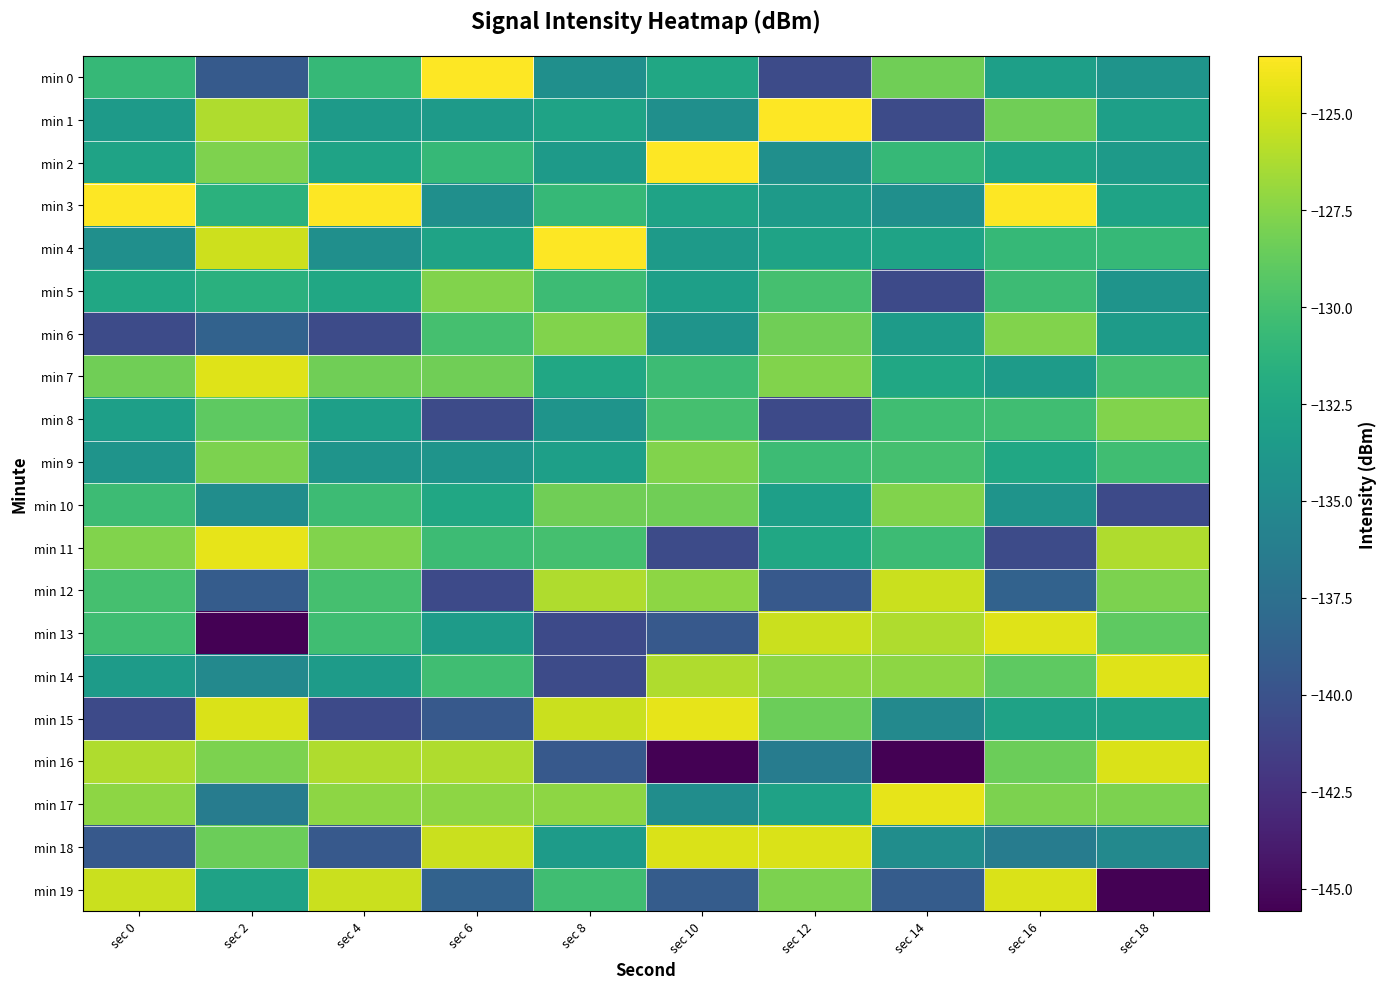

Reading left to right, extract all data points from this chart.

min 0: sec 0=-130.8	sec 2=-139.3	sec 4=-130.8	sec 6=-123.5	sec 8=-134.6	sec 10=-132.5	sec 12=-140.5	sec 14=-128.3	sec 16=-133.1	sec 18=-134.2
min 1: sec 0=-133.6	sec 2=-126.1	sec 4=-133.6	sec 6=-133.6	sec 8=-132.8	sec 10=-134.6	sec 12=-123.5	sec 14=-140.5	sec 16=-128.3	sec 18=-133.1
min 2: sec 0=-132.8	sec 2=-127.8	sec 4=-132.8	sec 6=-130.8	sec 8=-133.6	sec 10=-123.5	sec 12=-134.6	sec 14=-130.8	sec 16=-132.8	sec 18=-133.6
min 3: sec 0=-123.5	sec 2=-131.5	sec 4=-123.5	sec 6=-134.6	sec 8=-130.8	sec 10=-132.8	sec 12=-133.6	sec 14=-134.6	sec 16=-123.5	sec 18=-132.8
min 4: sec 0=-134.6	sec 2=-125.2	sec 4=-134.6	sec 6=-132.8	sec 8=-123.5	sec 10=-133.6	sec 12=-132.8	sec 14=-132.8	sec 16=-130.8	sec 18=-130.8
min 5: sec 0=-132.5	sec 2=-131.6	sec 4=-132.5	sec 6=-127.7	sec 8=-130.4	sec 10=-133.1	sec 12=-130.0	sec 14=-140.6	sec 16=-130.4	sec 18=-134.2
min 6: sec 0=-140.5	sec 2=-138.6	sec 4=-140.5	sec 6=-130.0	sec 8=-127.7	sec 10=-134.2	sec 12=-128.3	sec 14=-133.5	sec 16=-127.7	sec 18=-133.5
min 7: sec 0=-128.3	sec 2=-124.6	sec 4=-128.3	sec 6=-128.3	sec 8=-132.5	sec 10=-130.4	sec 12=-127.7	sec 14=-132.5	sec 16=-133.5	sec 18=-130.0
min 8: sec 0=-133.1	sec 2=-128.9	sec 4=-133.1	sec 6=-140.5	sec 8=-134.2	sec 10=-130.0	sec 12=-140.6	sec 14=-130.3	sec 16=-130.3	sec 18=-127.7
min 9: sec 0=-134.2	sec 2=-127.9	sec 4=-134.2	sec 6=-134.2	sec 8=-133.1	sec 10=-127.7	sec 12=-130.4	sec 14=-130.0	sec 16=-132.5	sec 18=-130.3
min 10: sec 0=-130.4	sec 2=-134.8	sec 4=-130.4	sec 6=-132.5	sec 8=-128.3	sec 10=-128.3	sec 12=-133.1	sec 14=-127.7	sec 16=-134.2	sec 18=-140.6
min 11: sec 0=-127.7	sec 2=-124.3	sec 4=-127.7	sec 6=-130.4	sec 8=-130.0	sec 10=-140.5	sec 12=-132.5	sec 14=-130.4	sec 16=-140.5	sec 18=-126.1
min 12: sec 0=-130.0	sec 2=-139.1	sec 4=-130.0	sec 6=-140.6	sec 8=-126.1	sec 10=-127.2	sec 12=-139.4	sec 14=-125.3	sec 16=-138.6	sec 18=-127.9
min 13: sec 0=-130.3	sec 2=-145.6	sec 4=-130.3	sec 6=-133.5	sec 8=-140.6	sec 10=-139.4	sec 12=-125.3	sec 14=-126.1	sec 16=-124.6	sec 18=-128.9
min 14: sec 0=-133.5	sec 2=-135.2	sec 4=-133.5	sec 6=-130.3	sec 8=-140.5	sec 10=-126.1	sec 12=-127.2	sec 14=-127.2	sec 16=-128.9	sec 18=-124.6
min 15: sec 0=-140.6	sec 2=-124.8	sec 4=-140.6	sec 6=-139.4	sec 8=-125.3	sec 10=-124.3	sec 12=-128.5	sec 14=-135.2	sec 16=-132.9	sec 18=-132.9
min 16: sec 0=-126.1	sec 2=-127.8	sec 4=-126.1	sec 6=-126.1	sec 8=-139.4	sec 10=-145.6	sec 12=-136.3	sec 14=-145.6	sec 16=-128.5	sec 18=-124.8
min 17: sec 0=-127.2	sec 2=-136.3	sec 4=-127.2	sec 6=-127.2	sec 8=-127.2	sec 10=-134.8	sec 12=-132.9	sec 14=-124.3	sec 16=-127.8	sec 18=-127.8
min 18: sec 0=-139.4	sec 2=-128.5	sec 4=-139.4	sec 6=-125.3	sec 8=-133.5	sec 10=-124.8	sec 12=-124.8	sec 14=-134.8	sec 16=-136.3	sec 18=-135.2
min 19: sec 0=-125.3	sec 2=-132.9	sec 4=-125.3	sec 6=-138.6	sec 8=-130.3	sec 10=-139.1	sec 12=-127.8	sec 14=-139.1	sec 16=-124.8	sec 18=-145.6